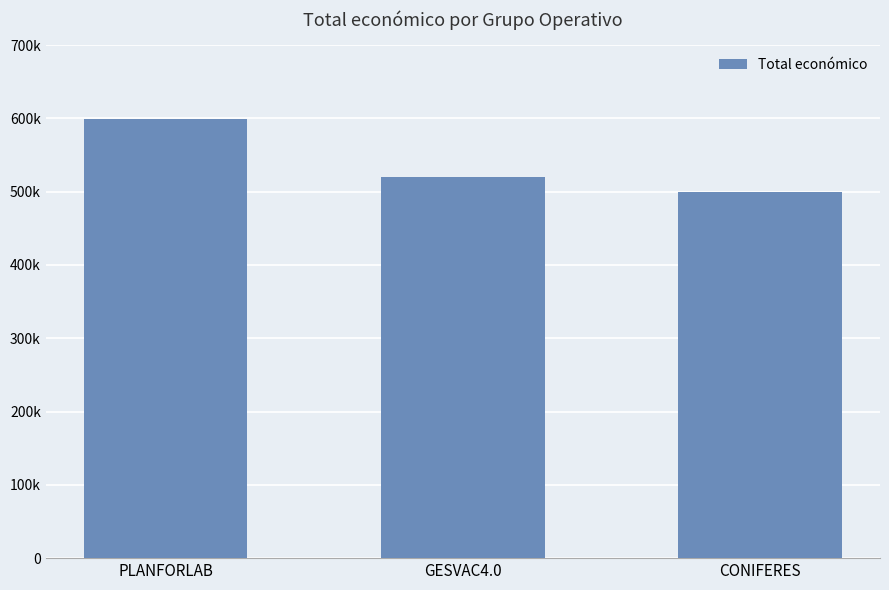

Does the chart contain stacked bars?

No